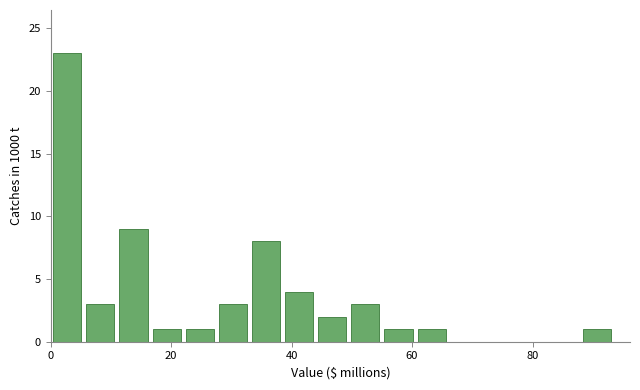

Read against the x-axis, roughly where is the centre of the tallest bar?

2